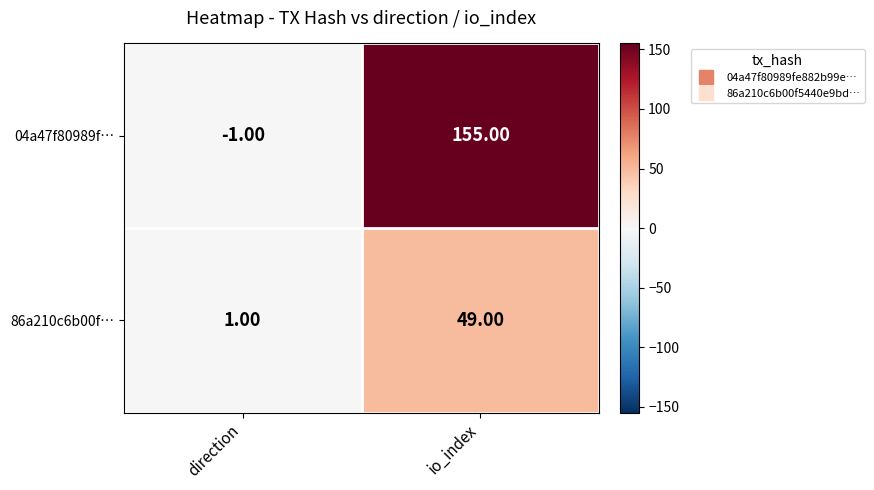

Which label corresponds to the largest value in the chart?

io_index